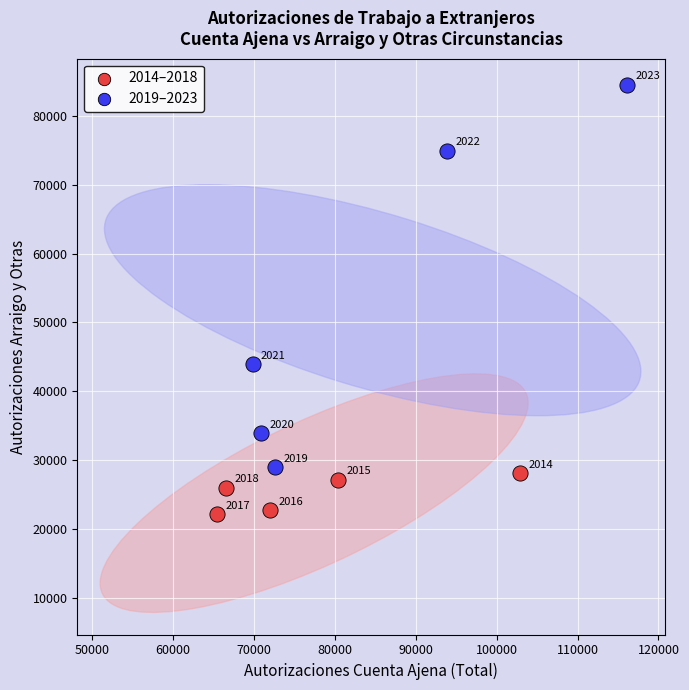

Which series has the largest Y range (max minus min)?

2019–2023